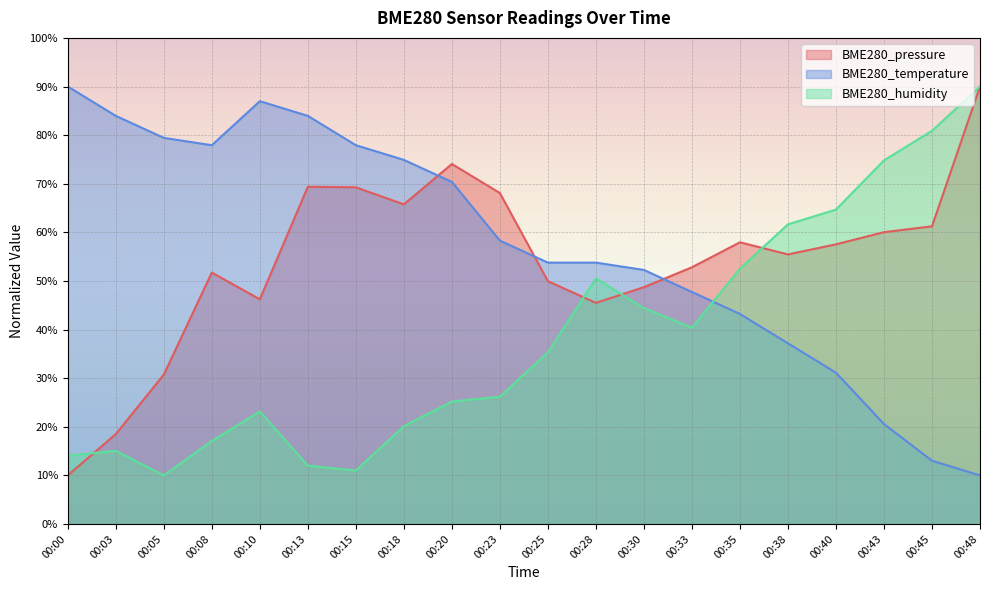

What are all the series names shown in the legend?

BME280_pressure, BME280_temperature, BME280_humidity